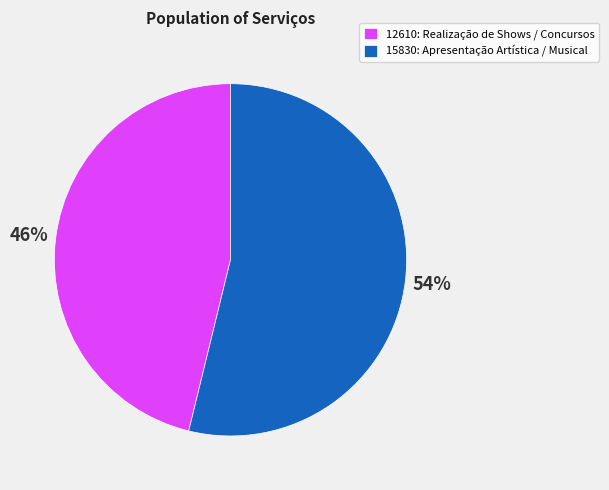

Which slice represents more than half of the pie?

15830: Apresentação Artística / Musical